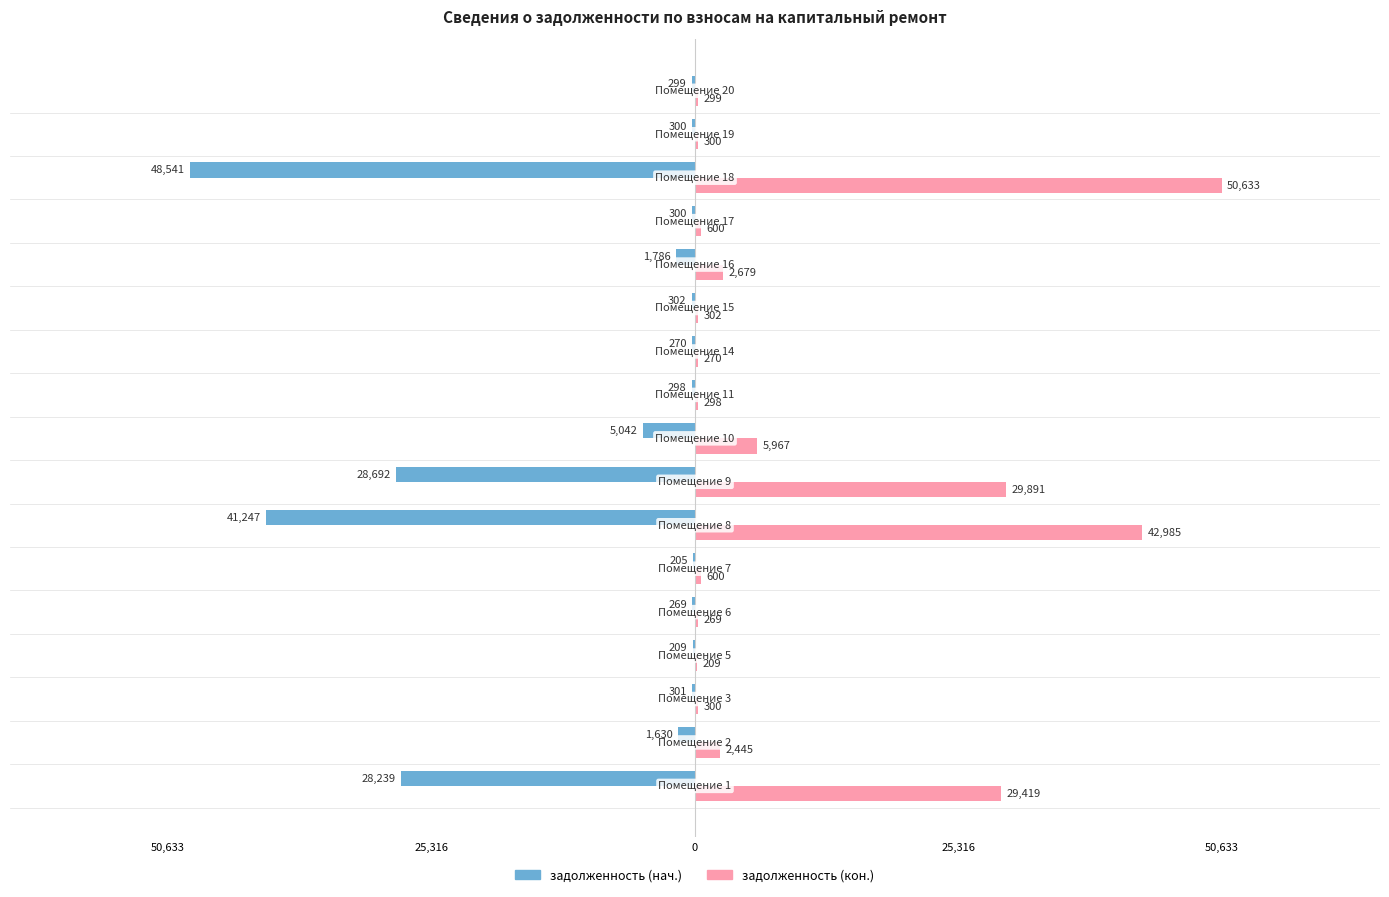

What are all the series names shown in the legend?

задолженность (нач.), задолженность (кон.)